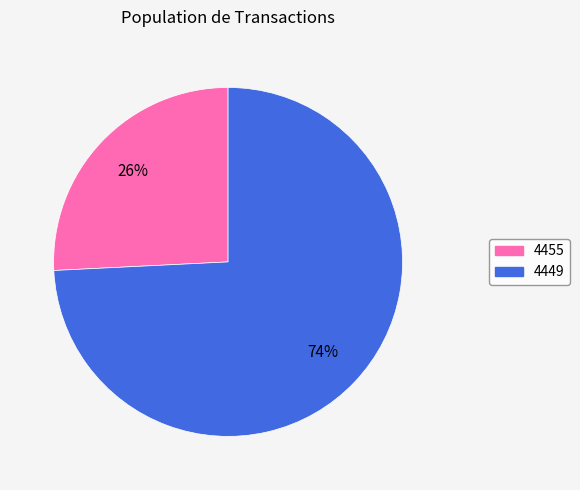

To the nearest percent, what is the difference between the largest and smallest slice percentages?

48%